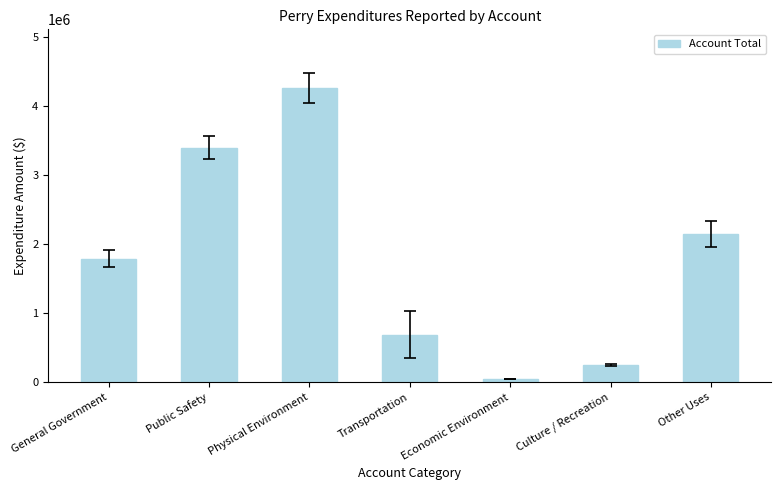

Which has a higher value, Other Uses or Culture / Recreation?

Other Uses